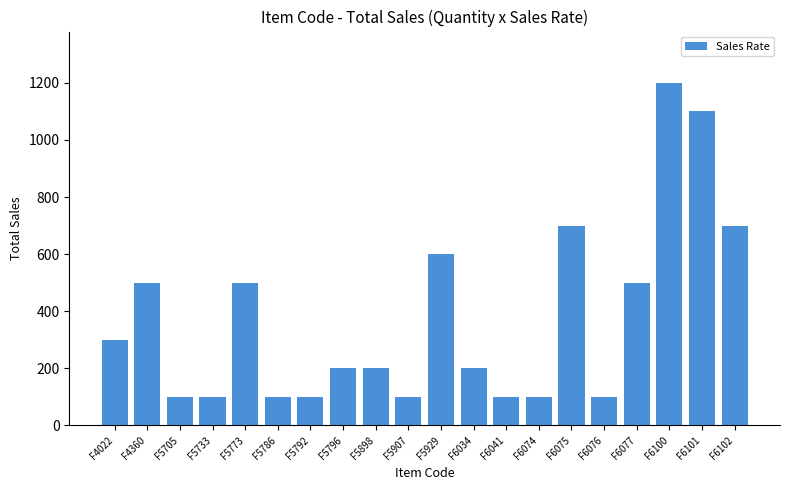

Which has a higher value, F5733 or F6077?

F6077